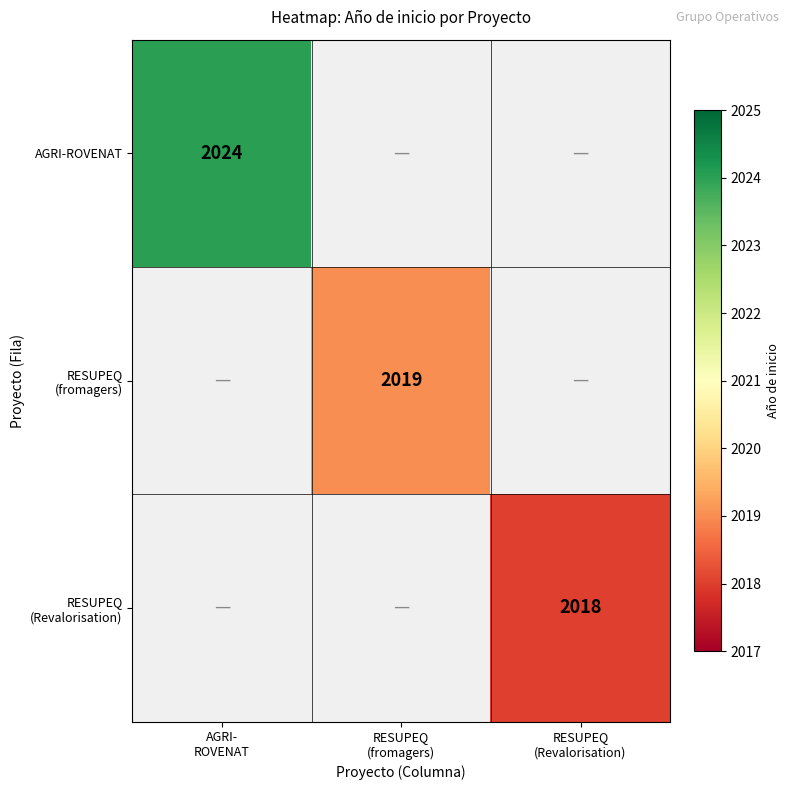

What is the highest value of the AGRI-ROVENAT series?

2024.0